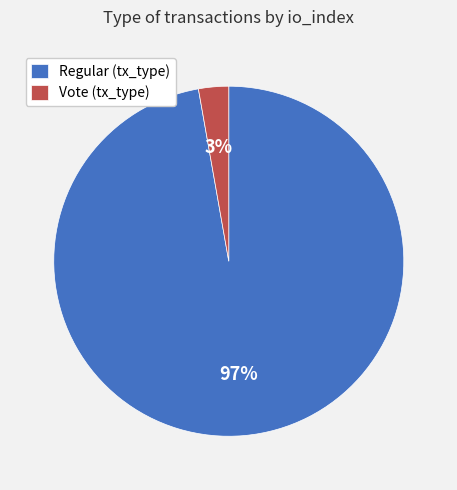

True or false: Regular (tx_type) accounts for 97% of the total.

True